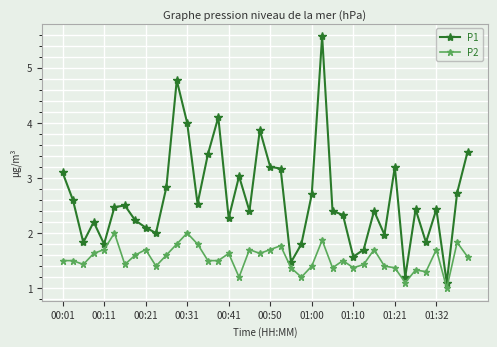

True or false: P1 and P2 intersect in this chart.

False